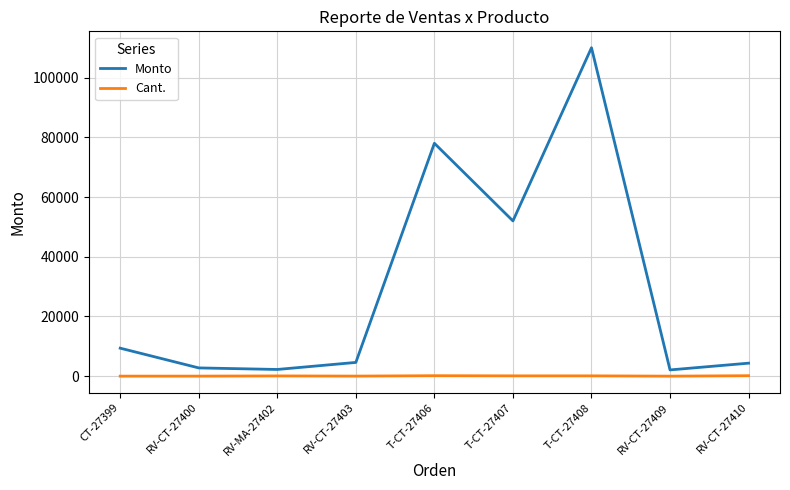

Rank the series at RV-CT-27403 from lowest to highest value.

Cant., Monto